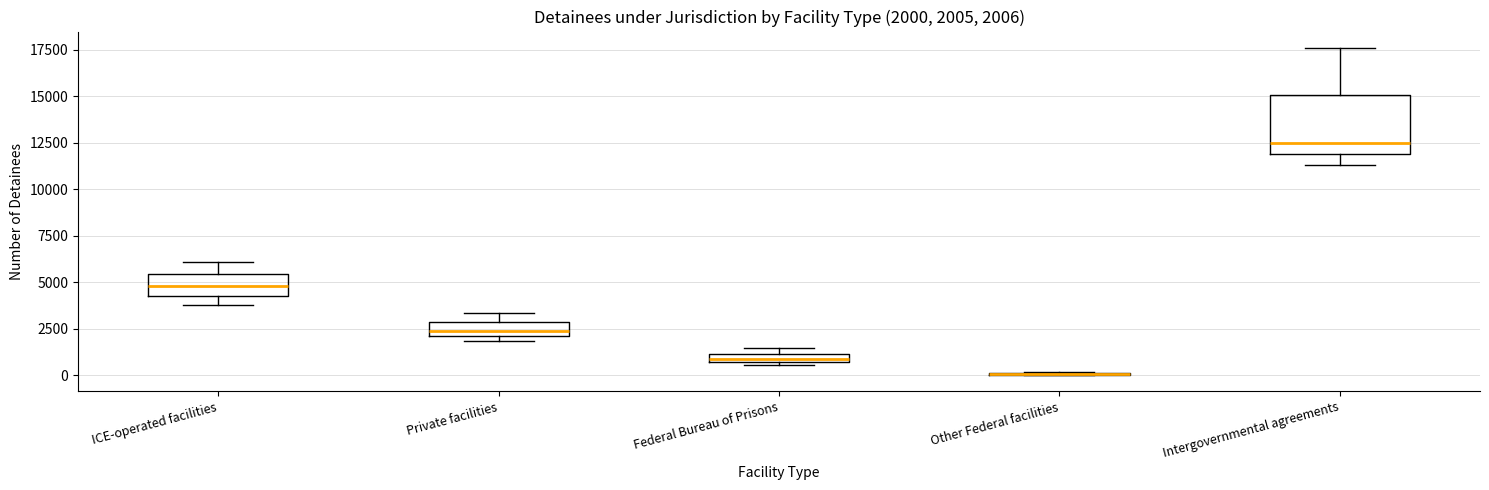

Comparing the boxes themselves (not the whiskers), which one is the tallest?

Intergovernmental agreements